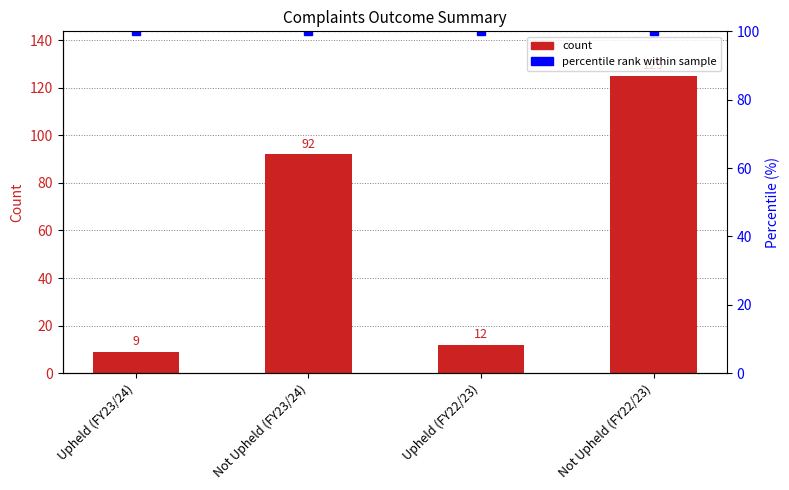

What is the approximate value of Count at Upheld (FY23/24), to the nearest 5?

10